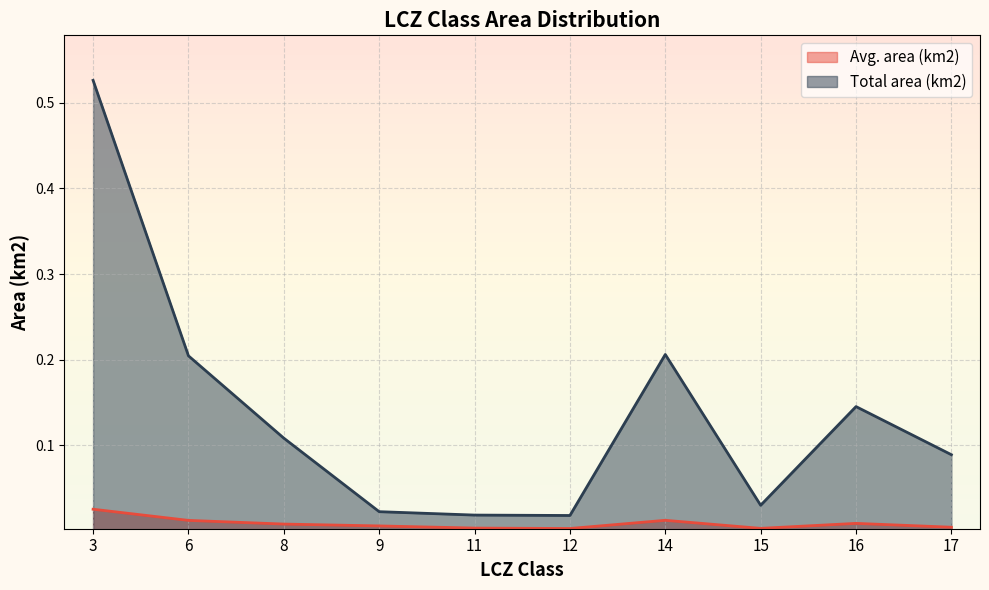

Reading left to right, list all the values displayed in this chart.

Avg. area (km2): 3=0.0	6=0.0	8=0.0	9=0.0	11=0.0	12=0.0	14=0.0	15=0.0	16=0.0	17=0.0
Total area (km2): 3=0.5	6=0.2	8=0.1	9=0.0	11=0.0	12=0.0	14=0.2	15=0.0	16=0.1	17=0.1